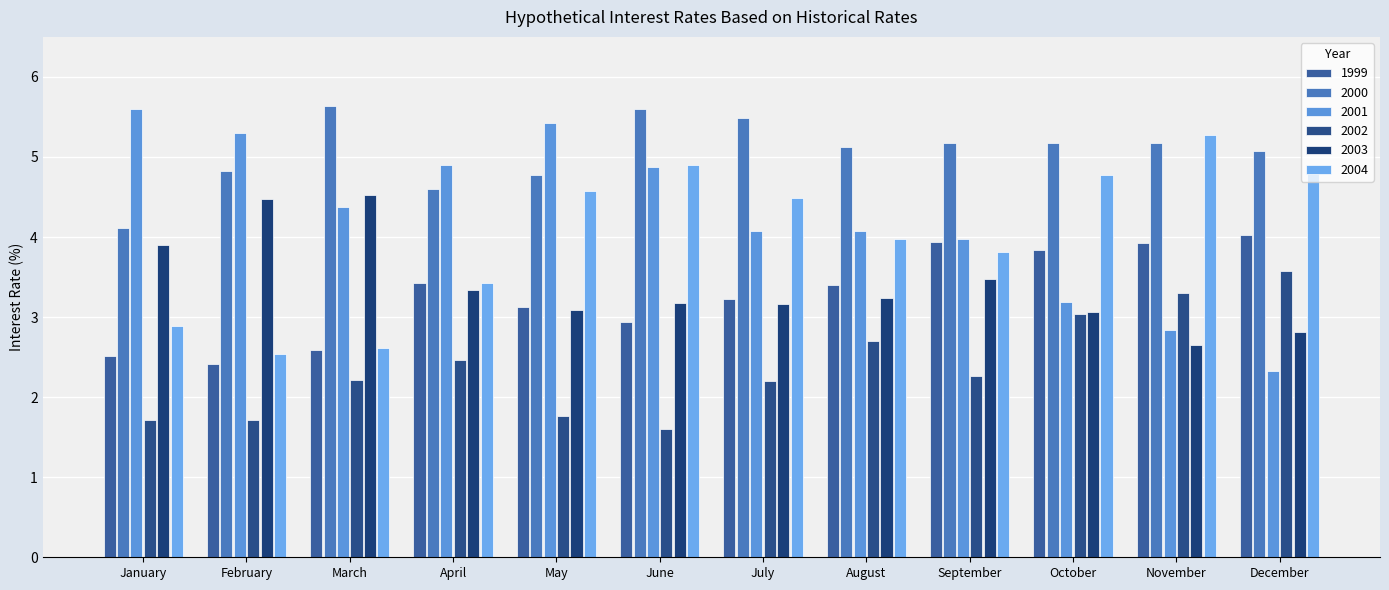

True or false: 2001 has a value of 4.9 at April.

True